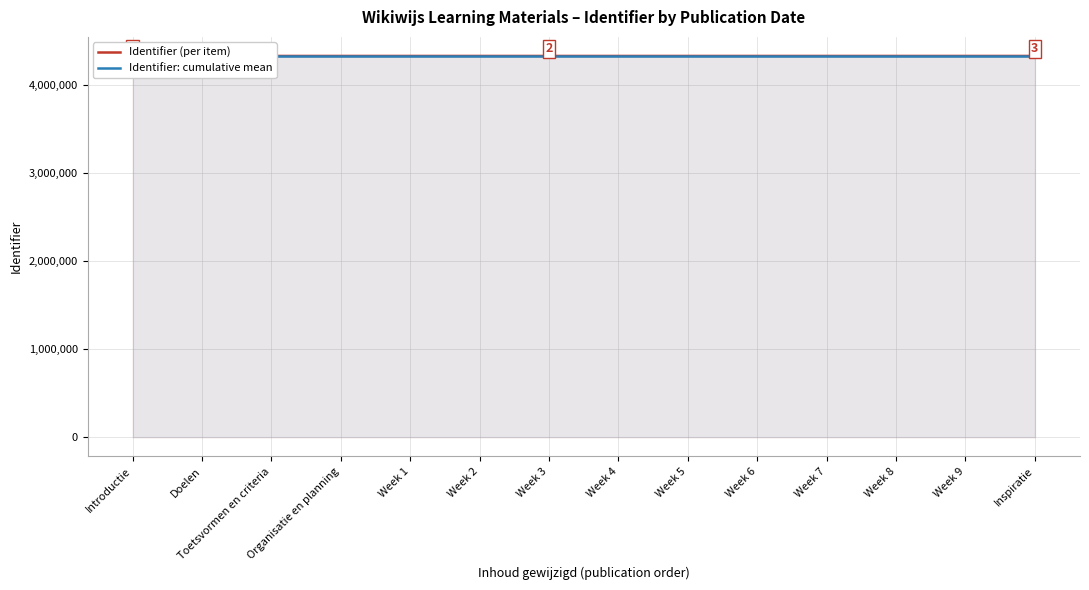

What is the label of the 14th point from the right?

Introductie